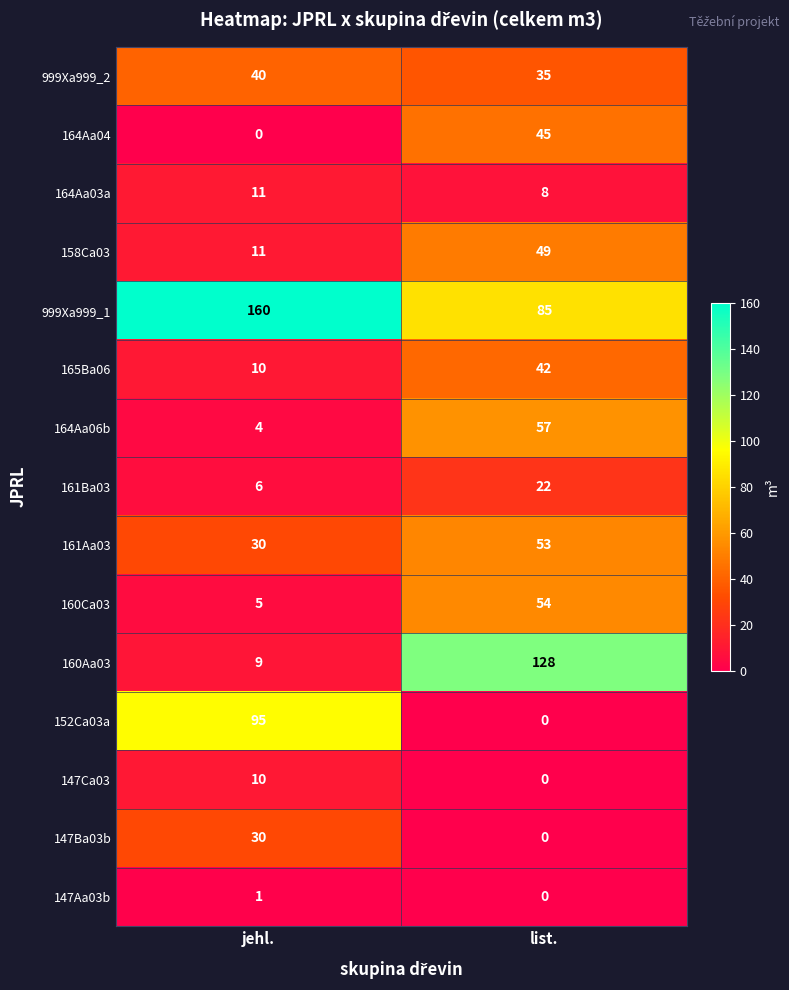

What is the sum of the 147Ca03 values at jehl. and list.?

10